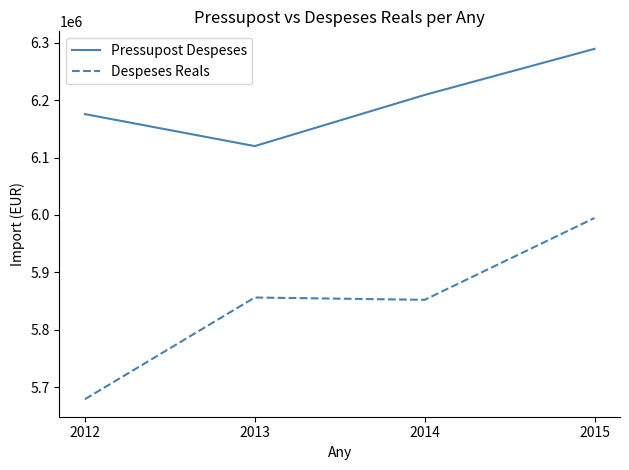

What are all the series names shown in the legend?

Pressupost Despeses, Despeses Reals